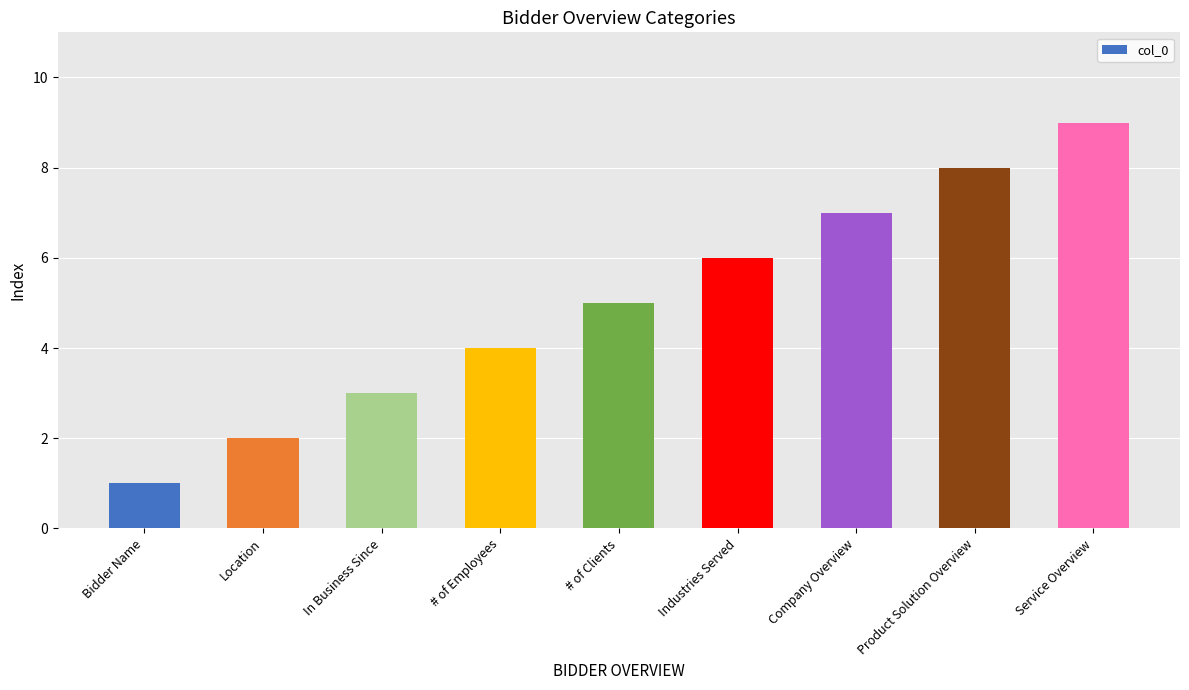

Count the values in the range 3 to 7.

5